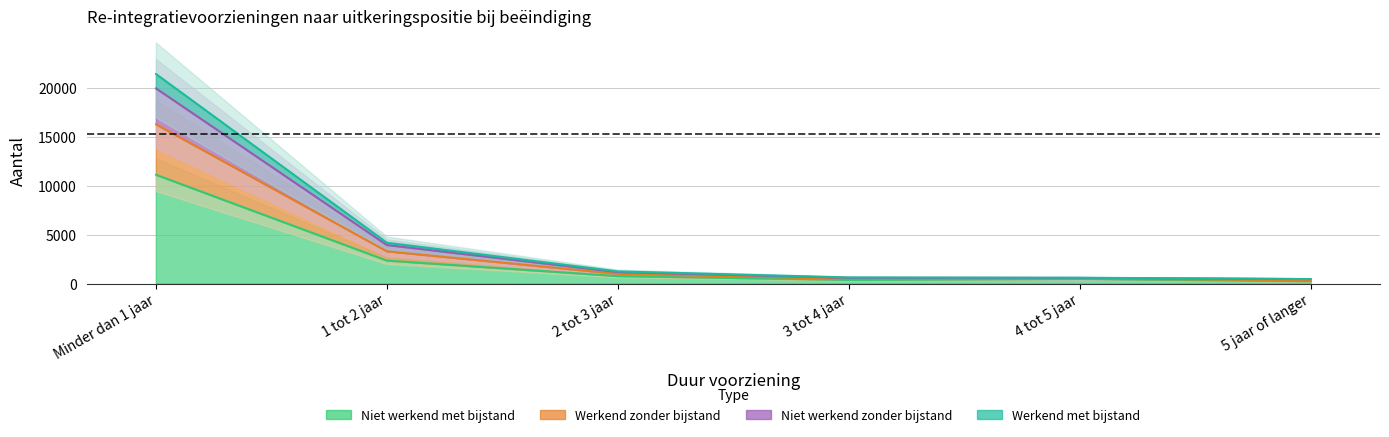

What is the value of the Werkend met bijstand point at the 4th from the left?

470